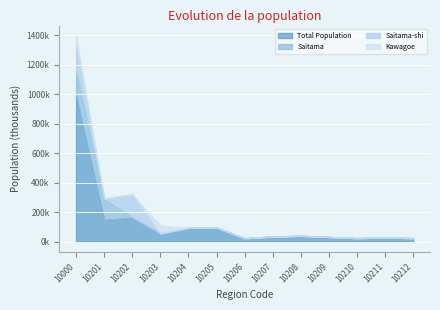

At 10209, list the series in order from largest to smallest.

Total Population, Saitama-shi, Saitama, Kawagoe